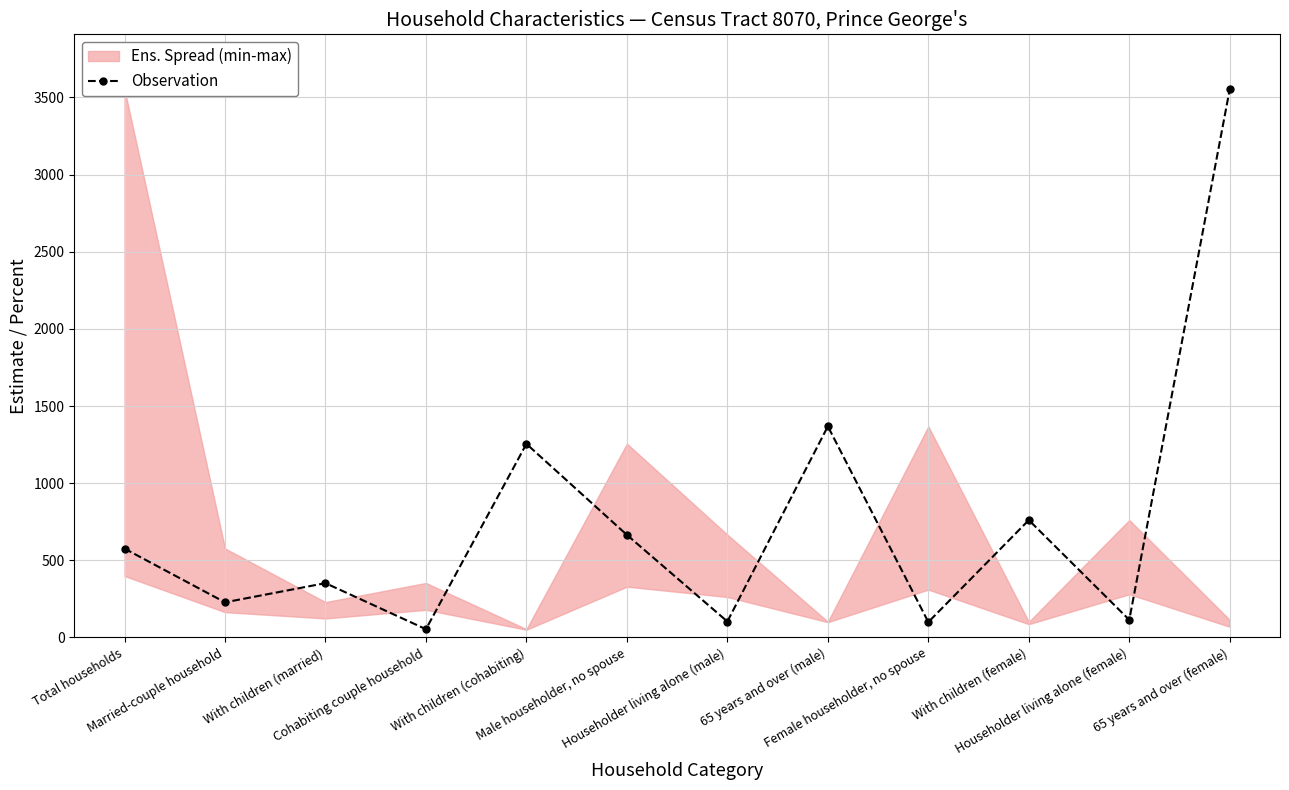

How many values are below 575?

6